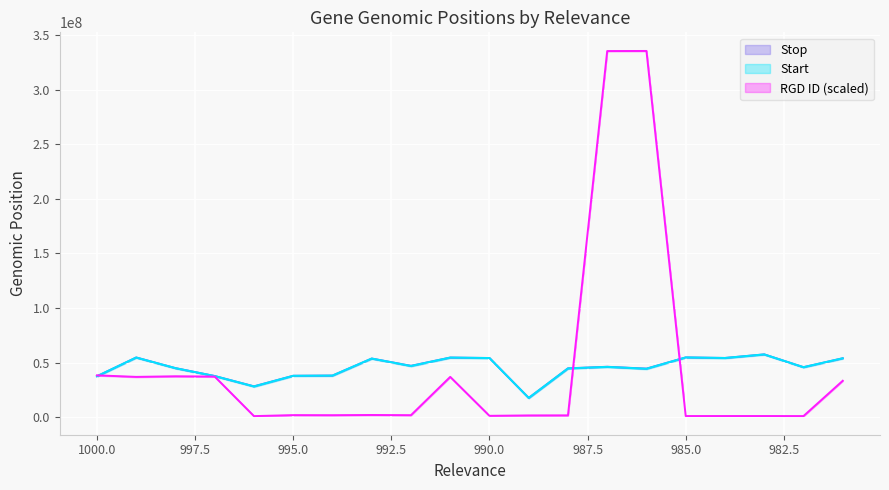

At which label does Stop first exceed 46259673?

999